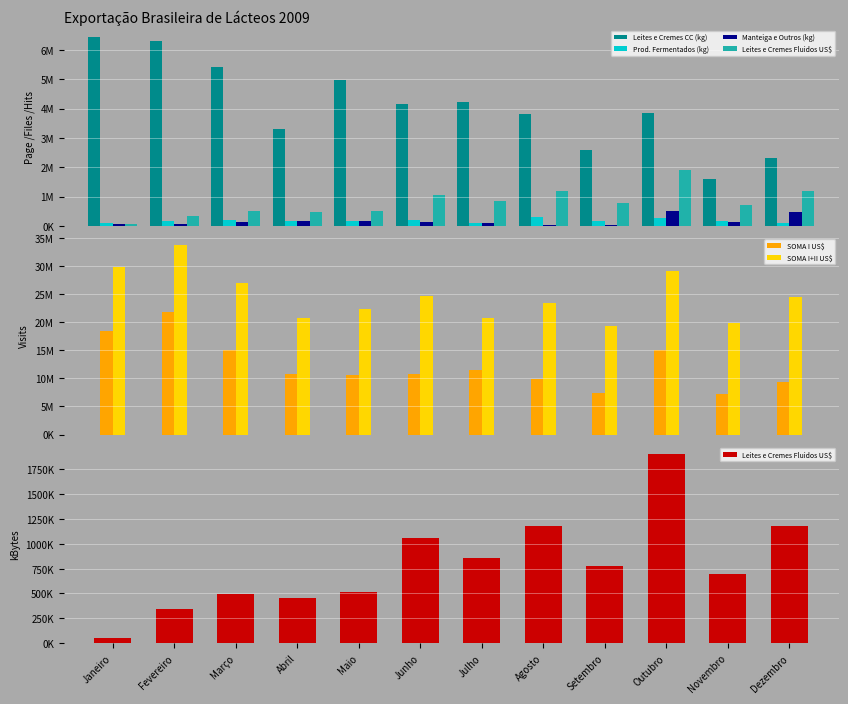

True or false: Prod. Fermentados (kg) has a value of 284651 at Novembro.

False